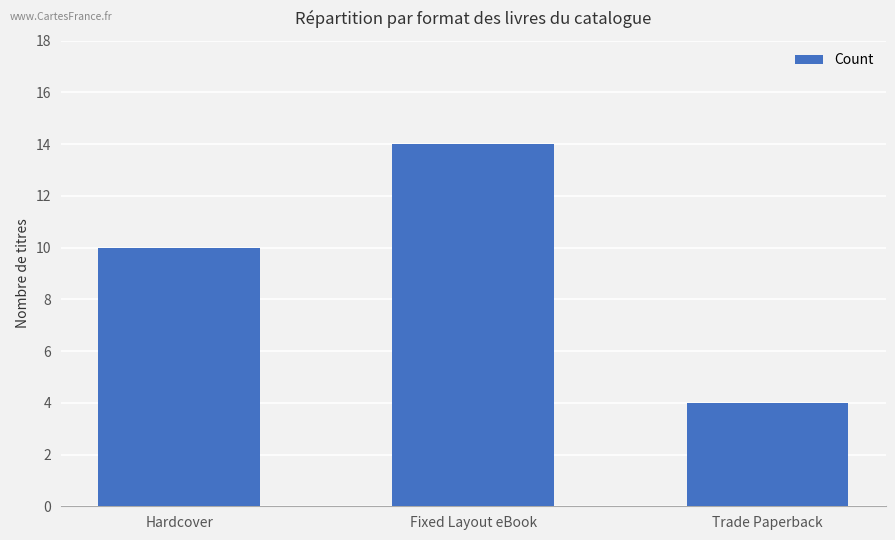

Is it true that the value at Hardcover is 15?

False